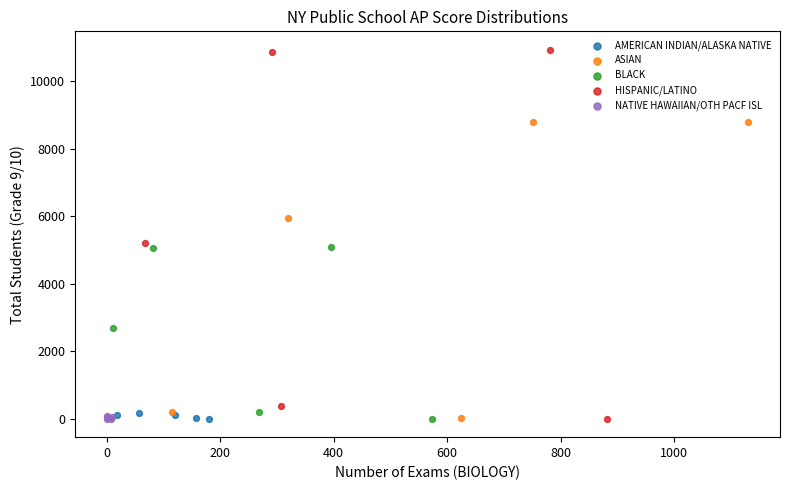

Which series contains the highest Y value?

HISPANIC/LATINO